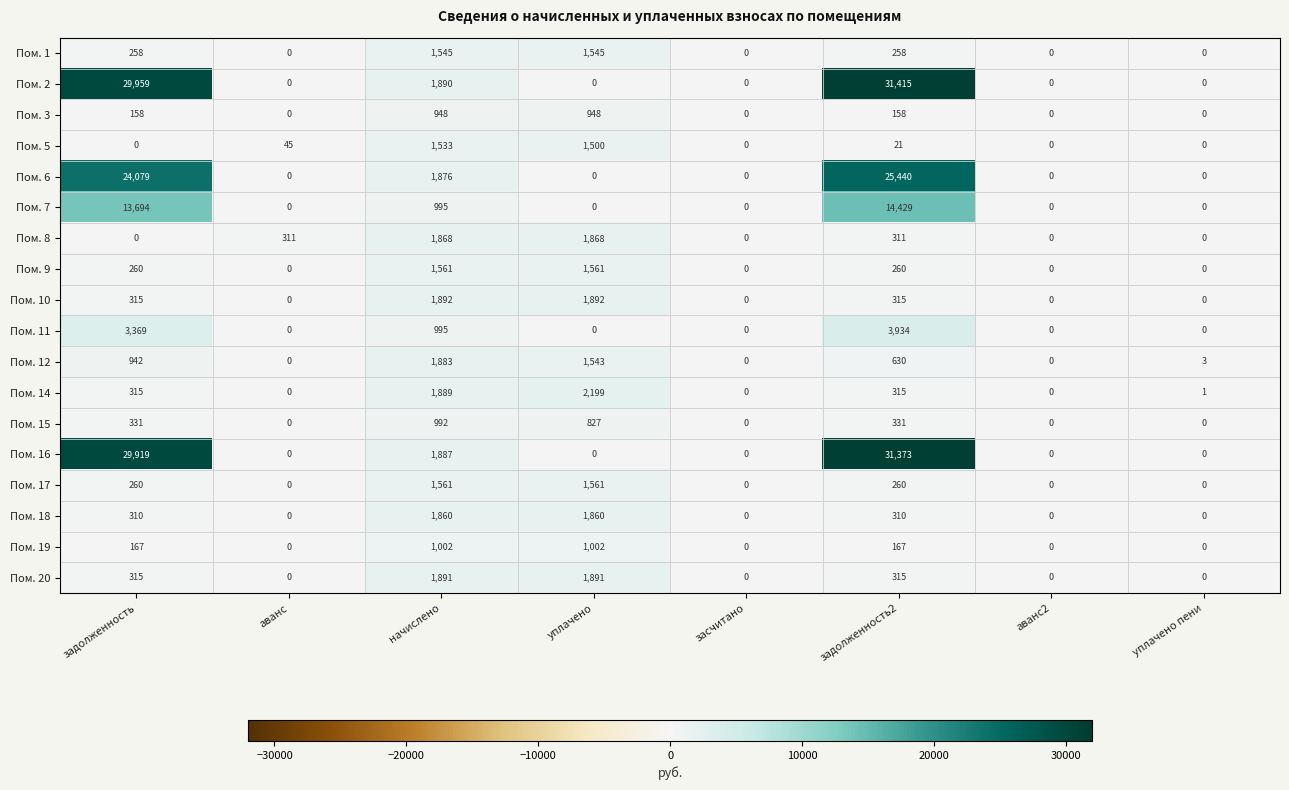

What is the difference between the highest and lowest values at аванс?

311